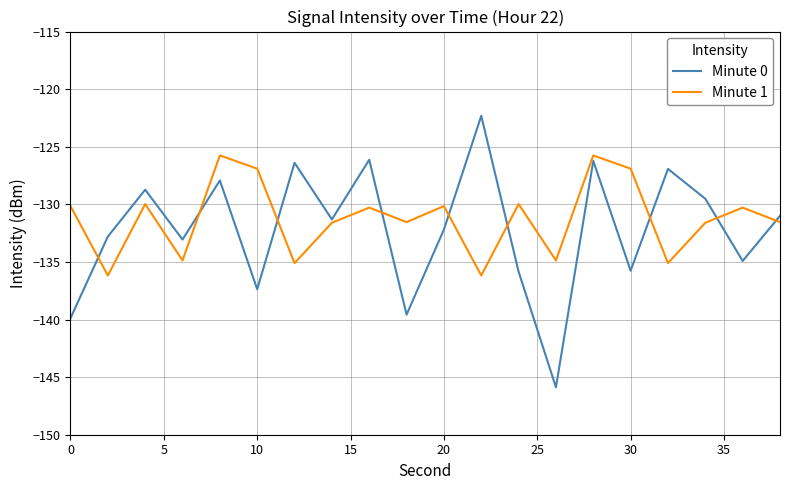

What is the highest value of the Minute 1 series?

-125.8